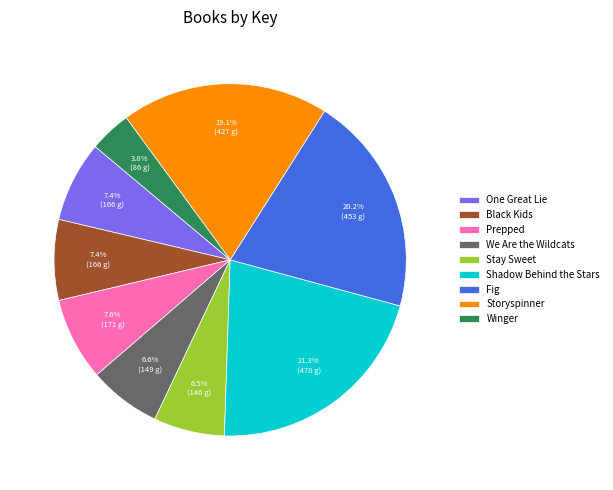

Does any single category account for the majority?

No